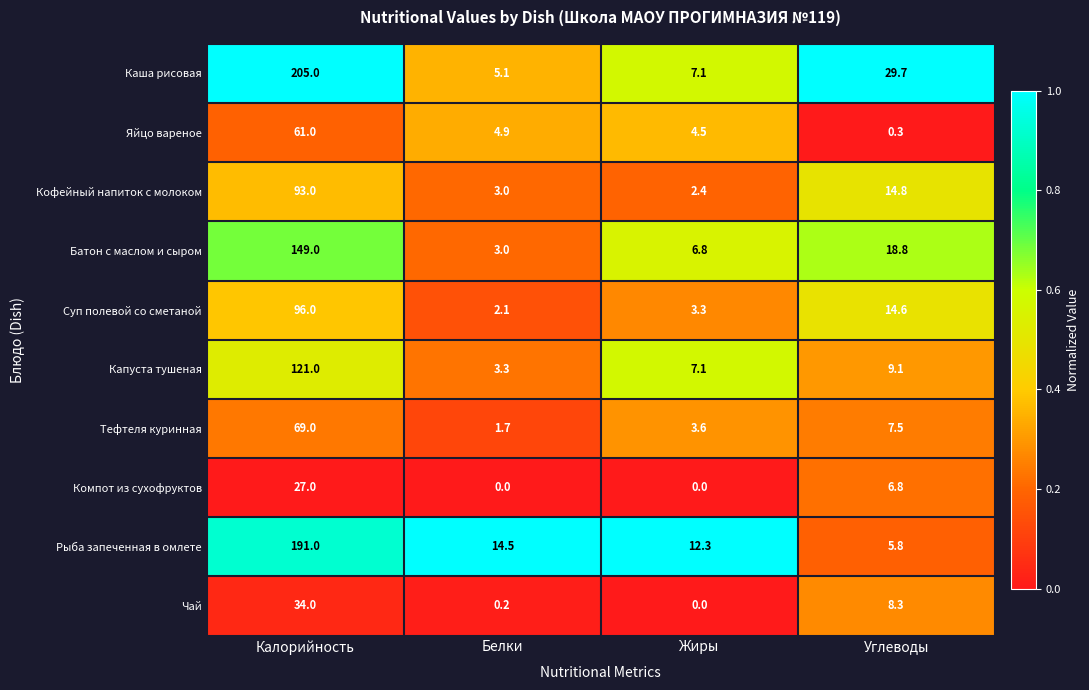

The Рыба запеченная в омлете series shows 10.3 at Углеводы. True or false?

False